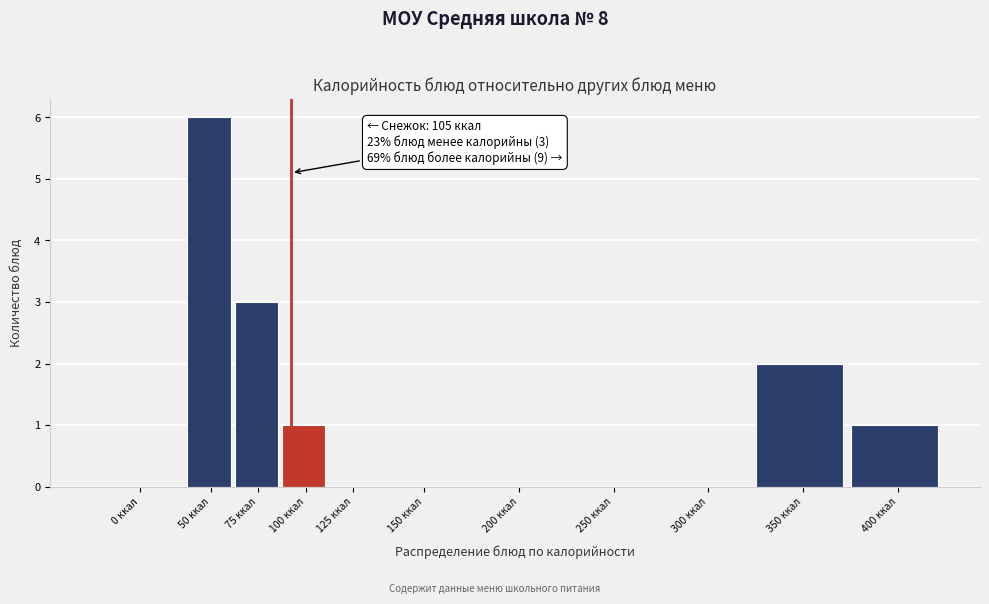

Reading left to right, what are all the values shown in this chart?

0 ккал=0	50 ккал=6	75 ккал=3	100 ккал=1	125 ккал=0	150 ккал=0	200 ккал=0	250 ккал=0	300 ккал=0	350 ккал=2	400 ккал=1